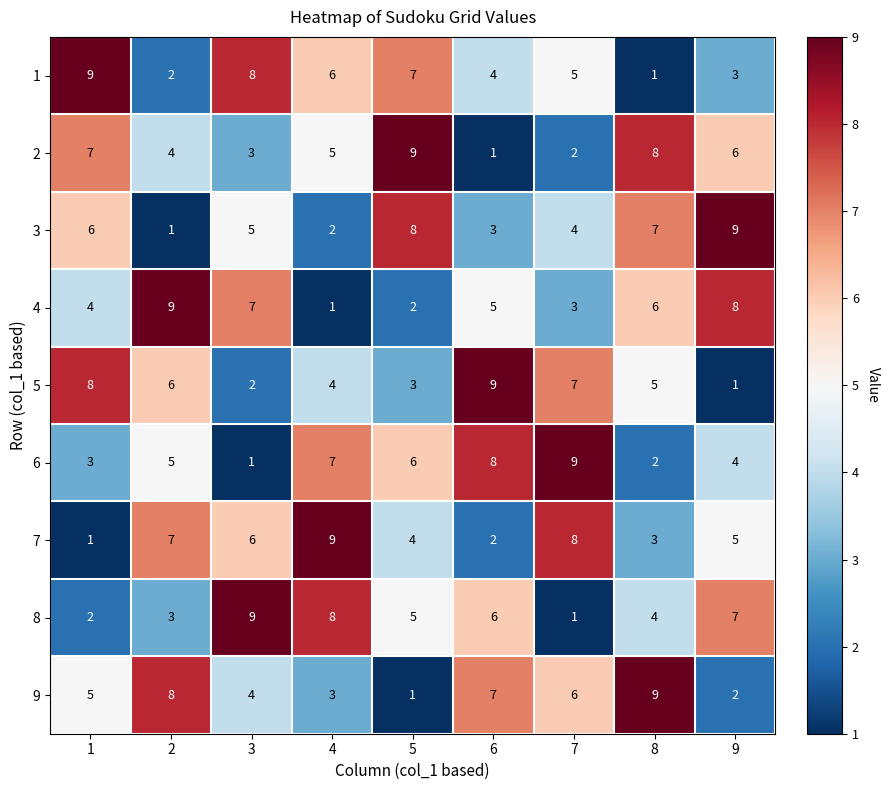

What is the spread (max minus min) of values at 3?

8